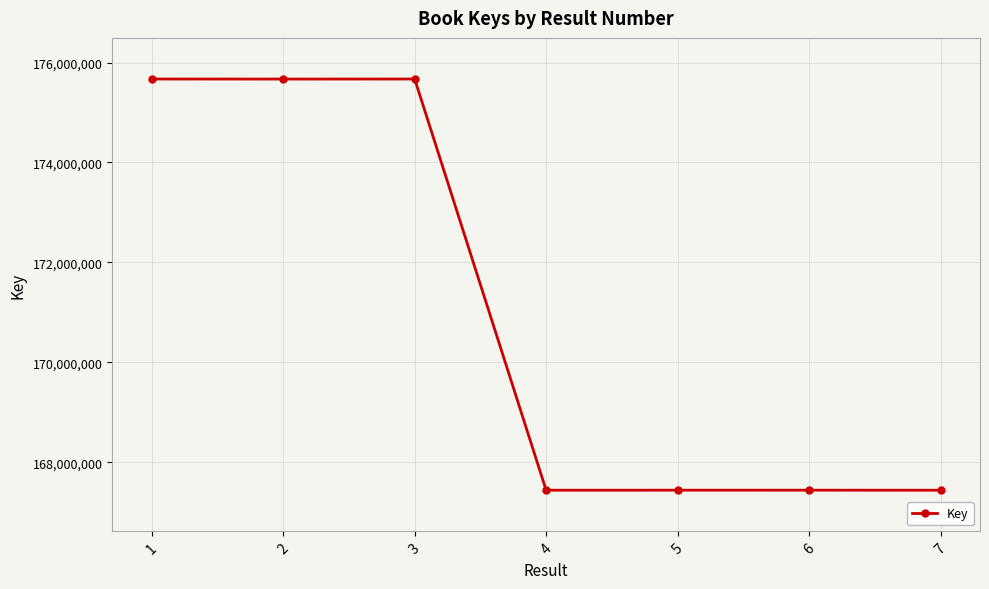

What is the value of the 2nd point from the left?

175669048